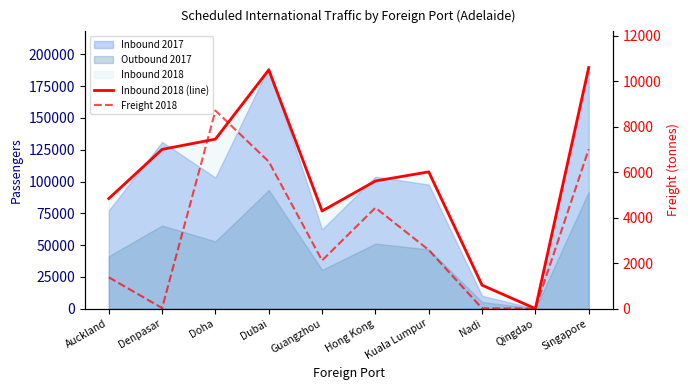

How many lines are shown in the chart?

2